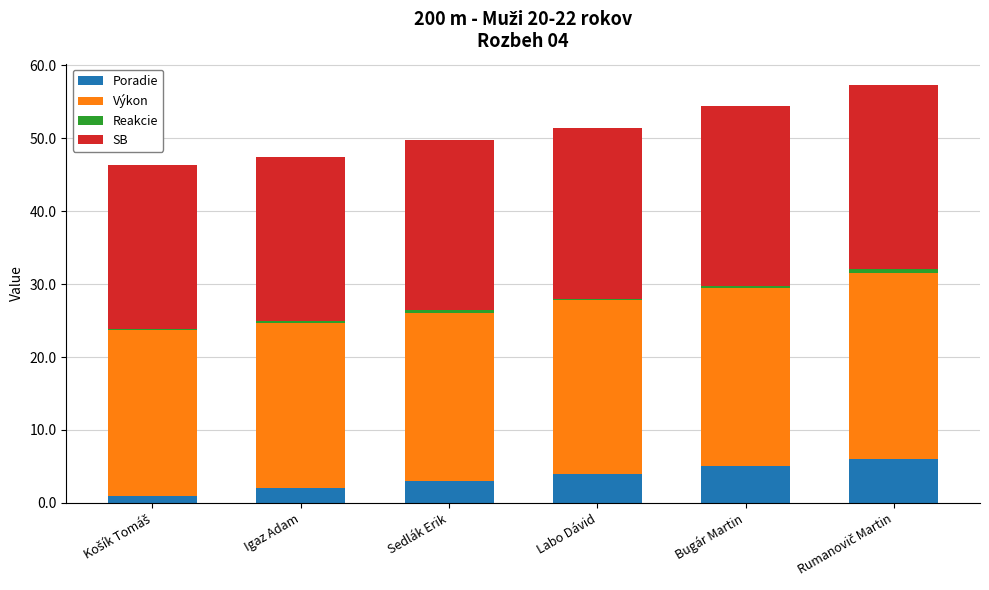

What is the sum of all Poradie values?

21.0